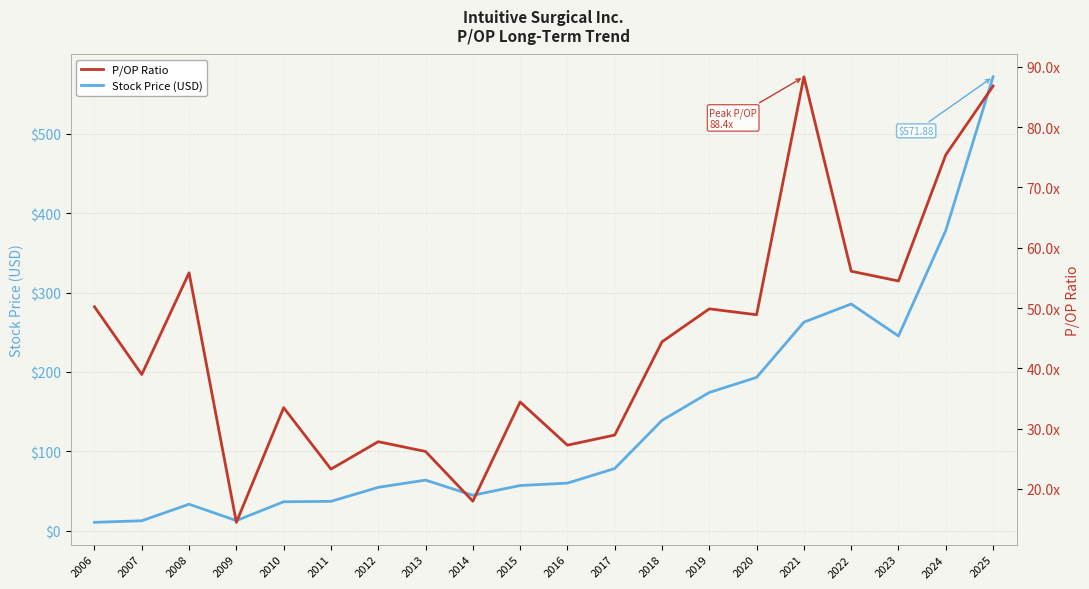

At which category is the sum across all series the highest?

2025